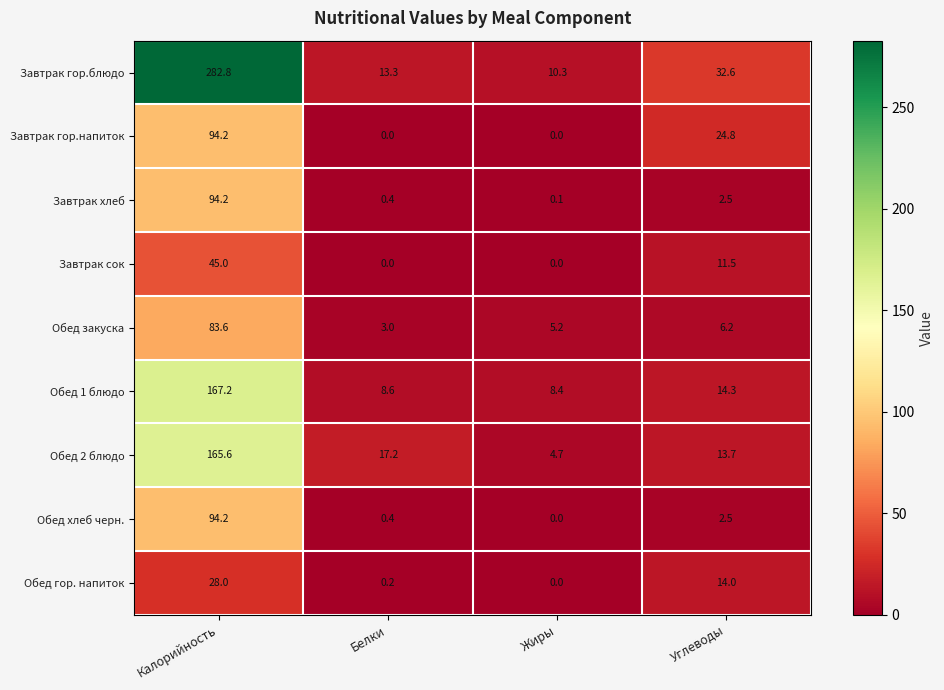

Is it true that Обед гор. напиток equals 0.2 at Белки?

True